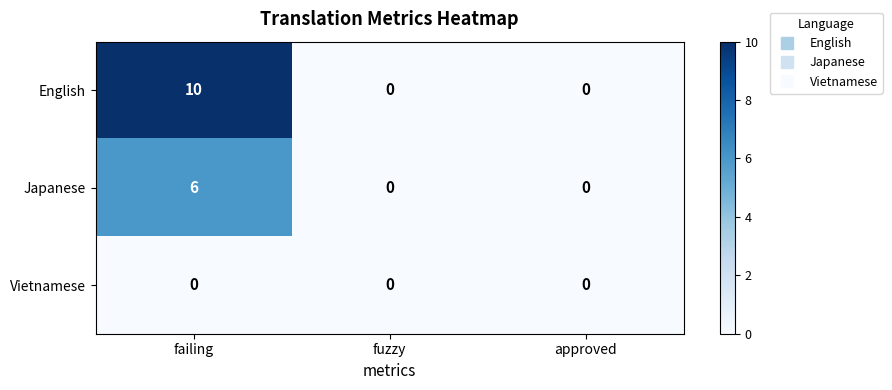

List the series in order of their peak value, highest first.

English, Japanese, Vietnamese